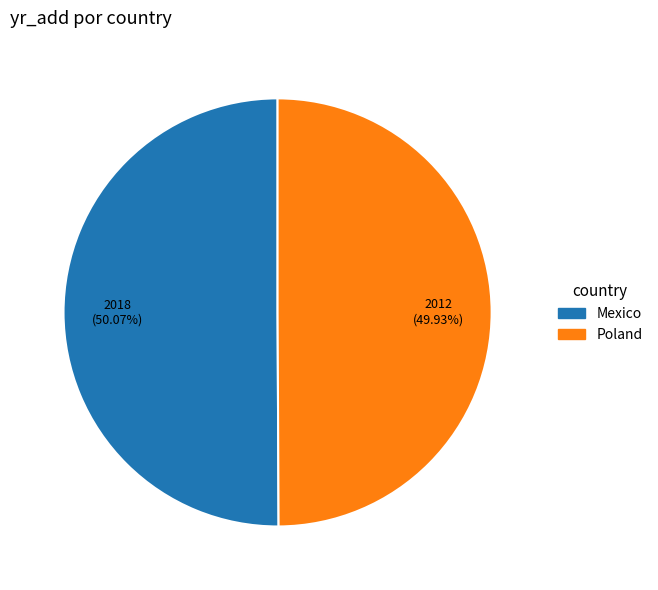

Does any single category account for the majority?

Yes